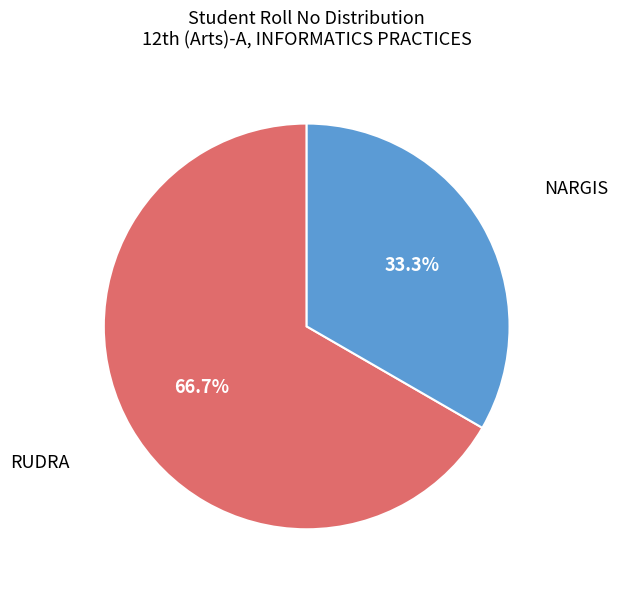

Is there any slice that represents more than half of the pie?

Yes